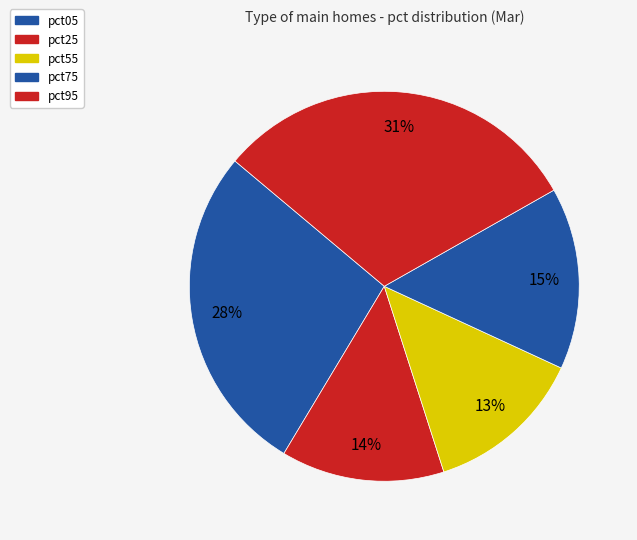

To the nearest percent, what is the difference between the largest and smallest slice percentages?

18%